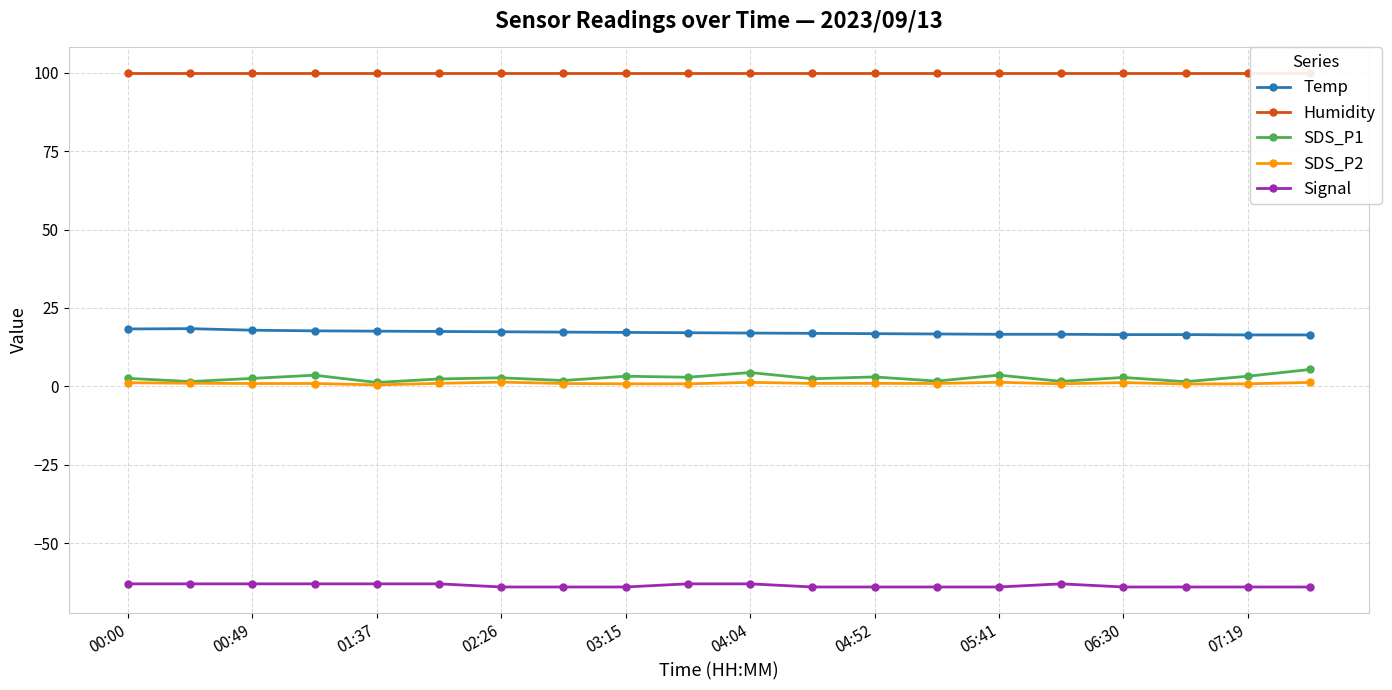

True or false: Signal has more than 2 points higher than both neighbors.

False